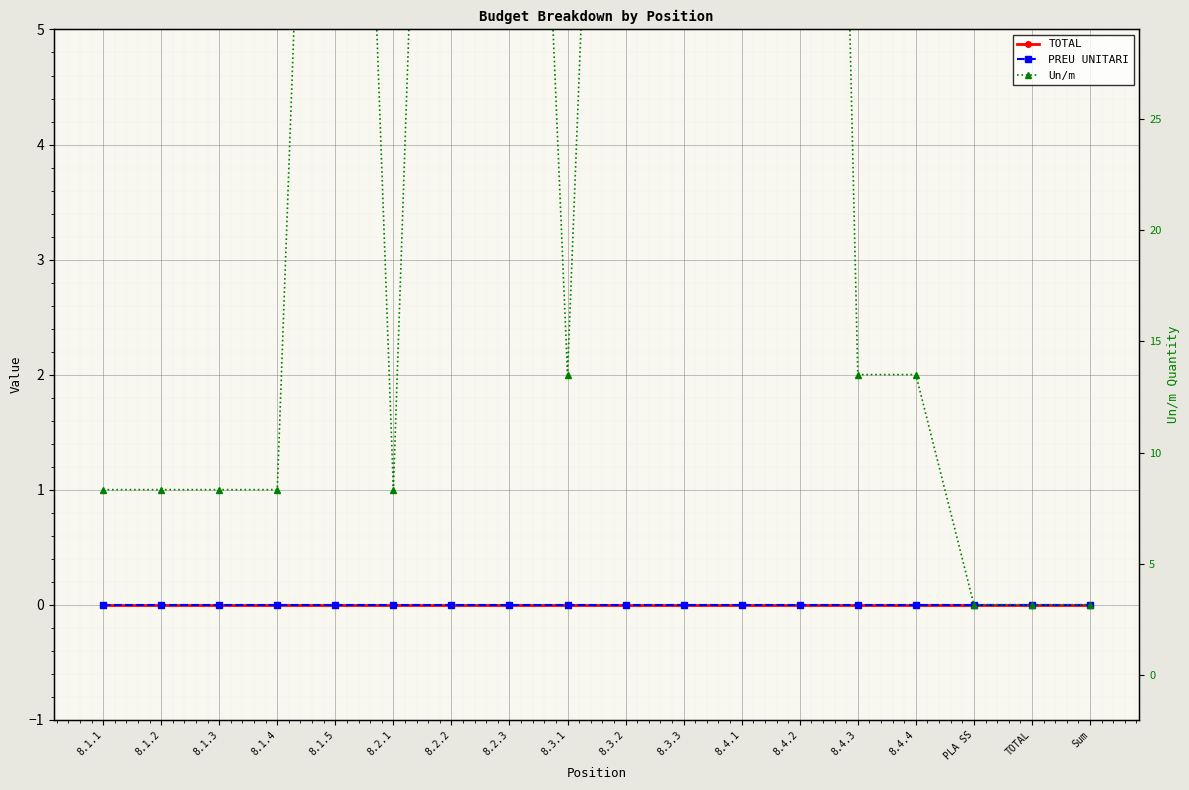

Which category has the highest value in the PREU UNITARI series?

8.1.1